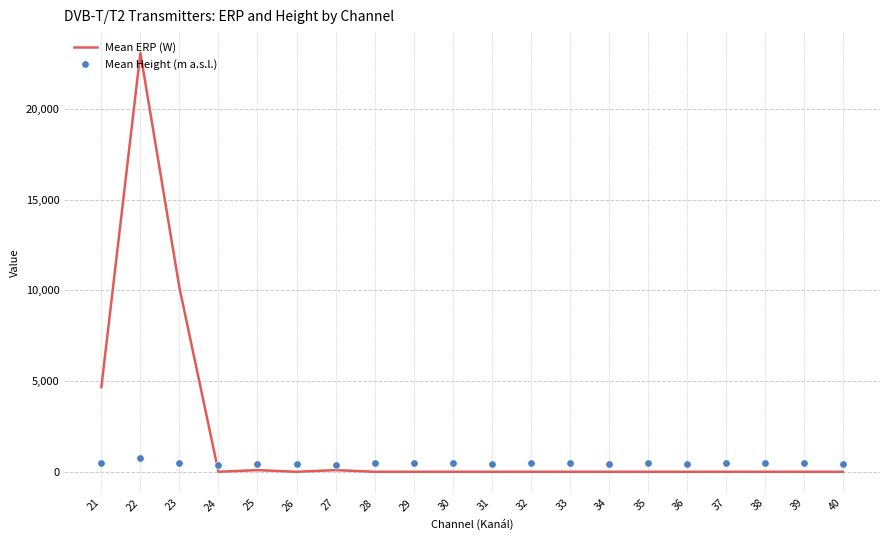

Which series reaches the minimum Y coordinate?

Mean ERP (W)